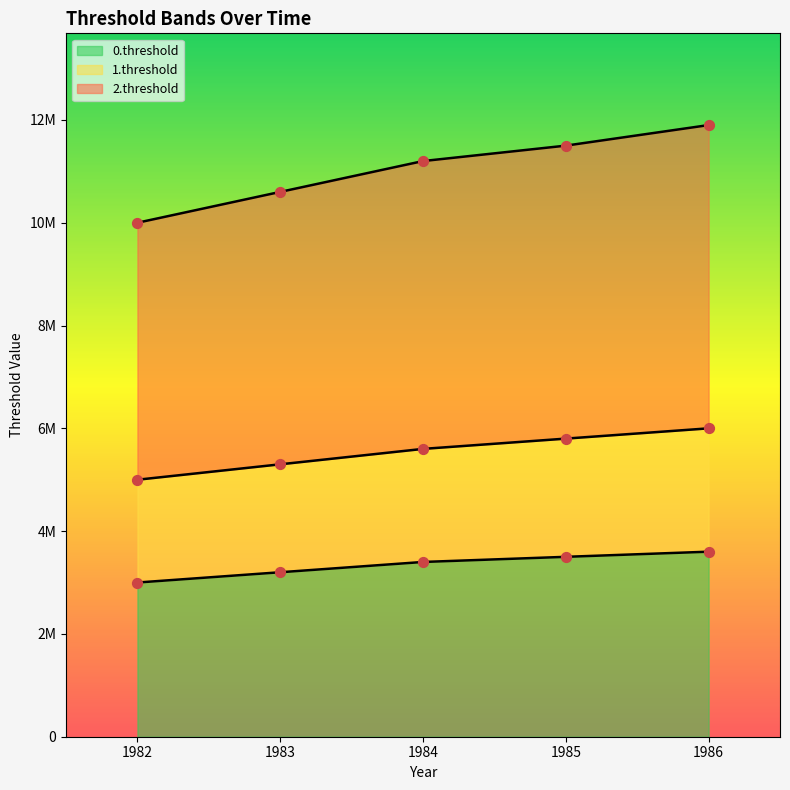

Is the value of 0.threshold at 1985 greater than the value of 2.threshold at 1983?

No